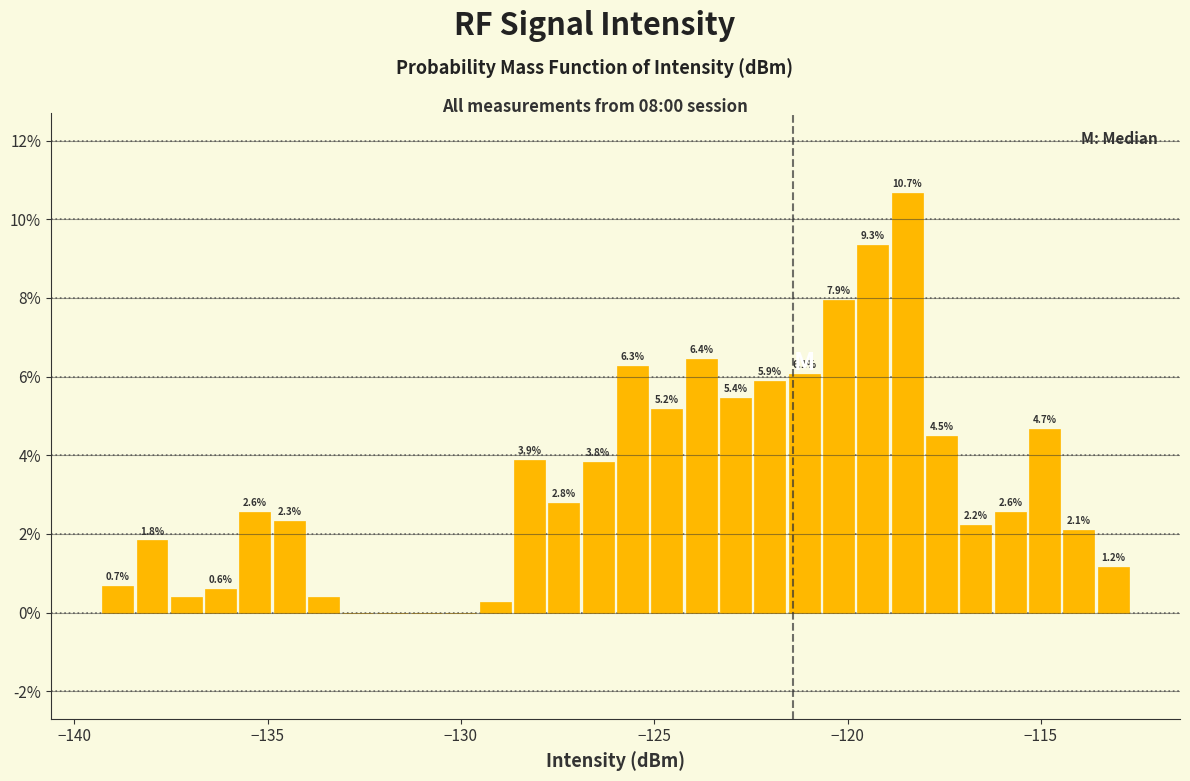

Around what value on the x-axis is the tallest bar? Give the approximate position of its centre, as read against the axis.

-118.5